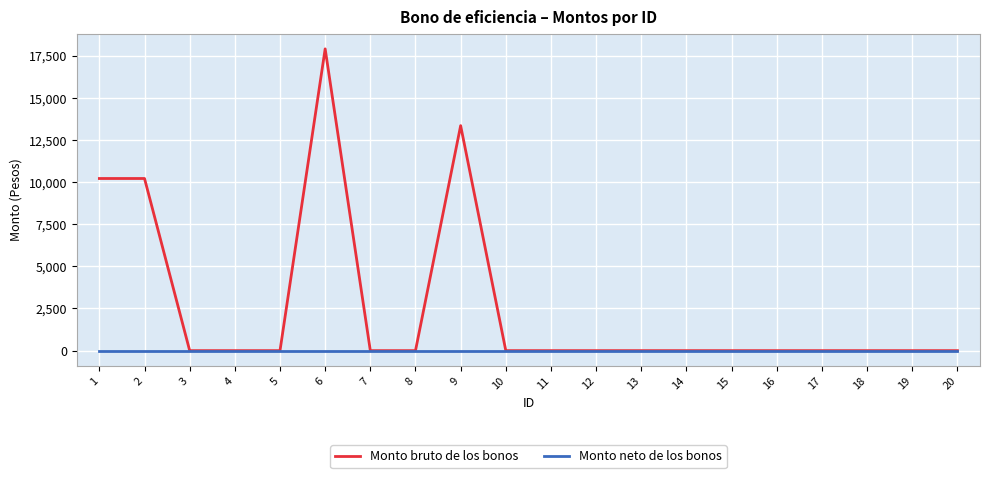

Rank the series by their maximum value, from highest to lowest.

Monto bruto de los bonos, Monto neto de los bonos